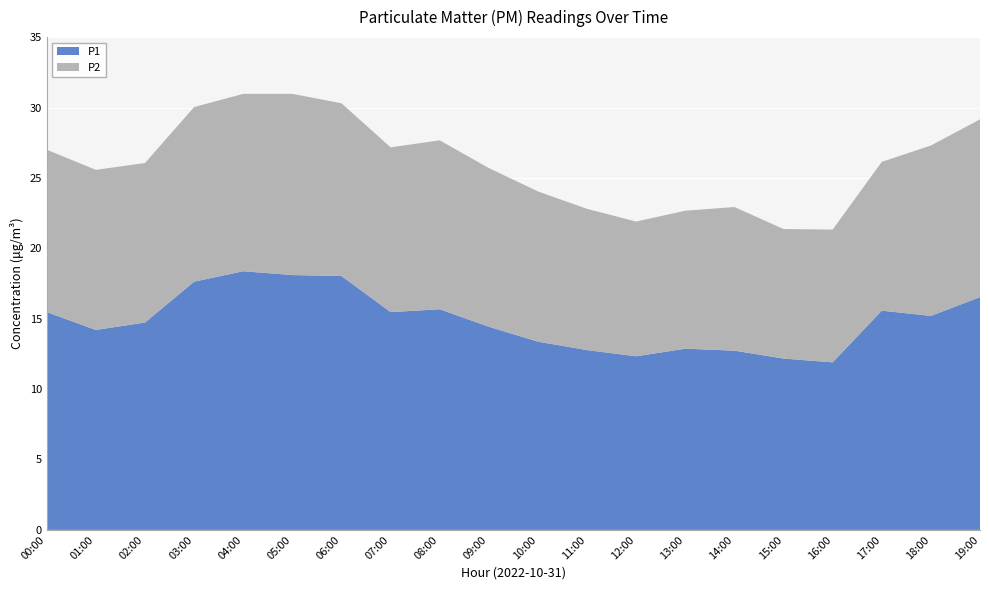

Reading right to left, extract all data points from this chart.

P1: 19:00=16.5	18:00=15.2	17:00=15.6	16:00=11.9	15:00=12.2	14:00=12.7	13:00=12.9	12:00=12.3	11:00=12.8	10:00=13.4	09:00=14.4	08:00=15.7	07:00=15.5	06:00=18.0	05:00=18.1	04:00=18.4	03:00=17.6	02:00=14.7	01:00=14.2	00:00=15.5
P2: 19:00=12.6	18:00=12.1	17:00=10.6	16:00=9.4	15:00=9.2	14:00=10.2	13:00=9.8	12:00=9.6	11:00=10.0	10:00=10.7	09:00=11.3	08:00=12.0	07:00=11.7	06:00=12.3	05:00=12.9	04:00=12.6	03:00=12.4	02:00=11.3	01:00=11.4	00:00=11.5